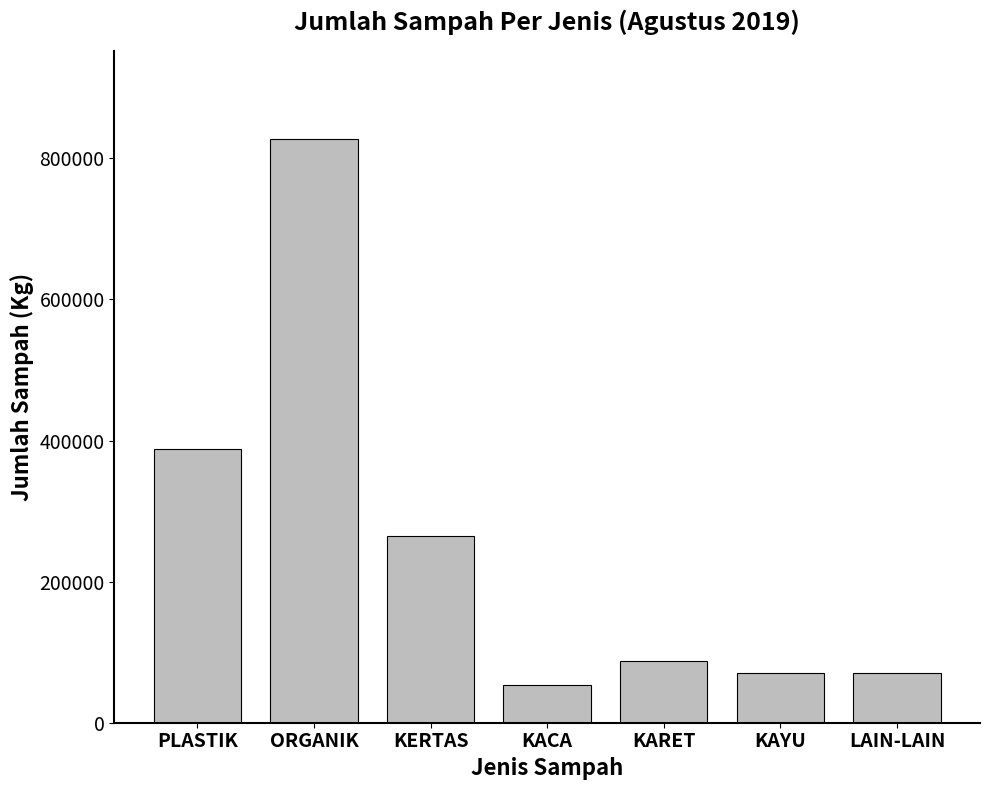

What is the difference between the second highest and minimum values?

334629.9